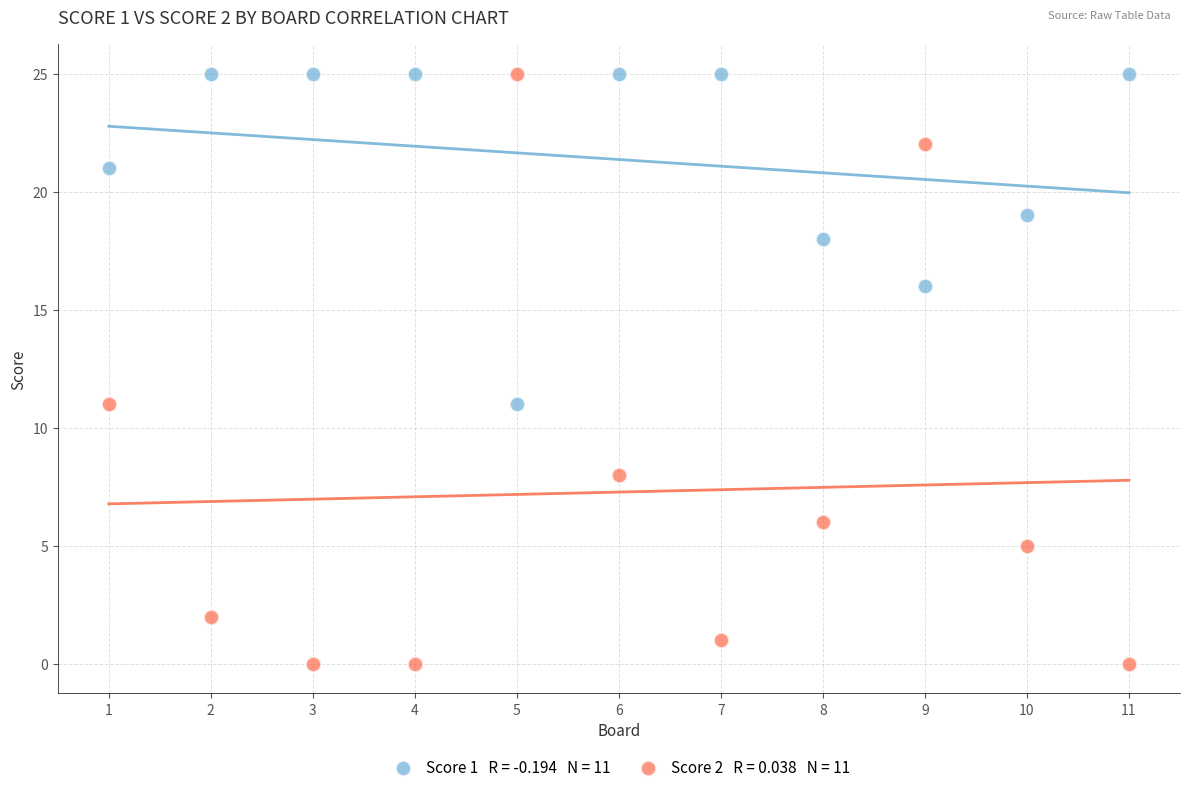

Across all data points, what is the range of Y values (max minus min)?

25